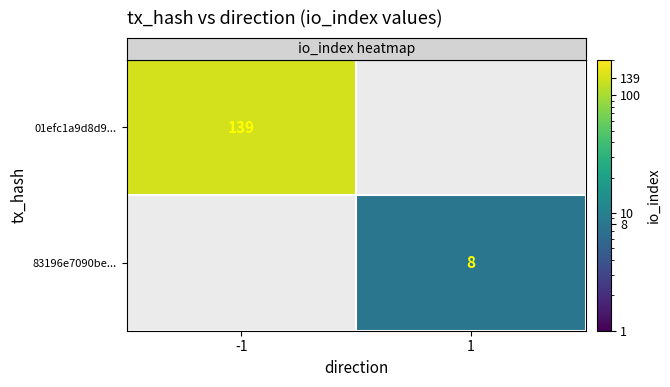

Count the number of categories in the chart.

2